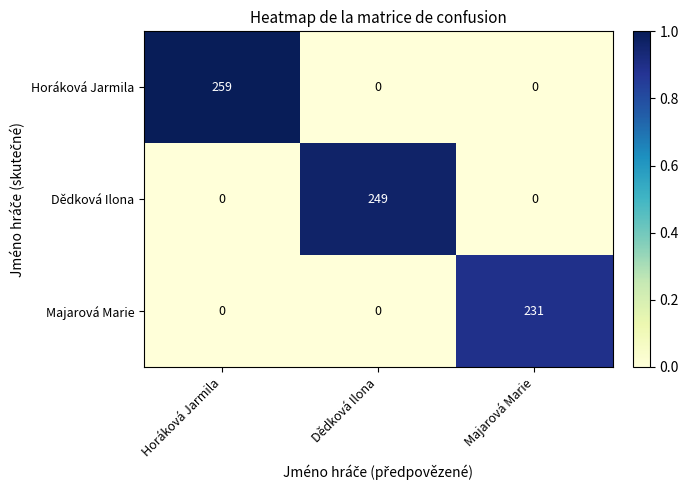

How many distinct data groups are displayed?

3